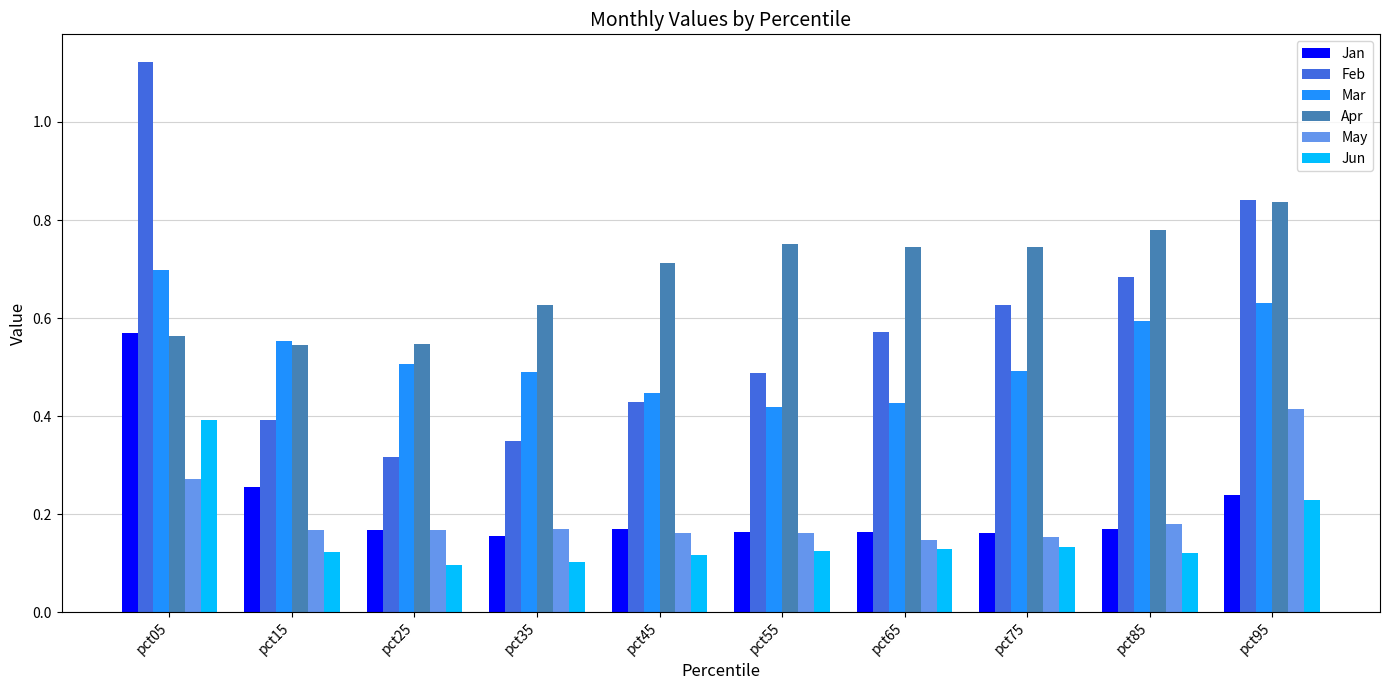

What are all the series names shown in the legend?

Jan, Feb, Mar, Apr, May, Jun